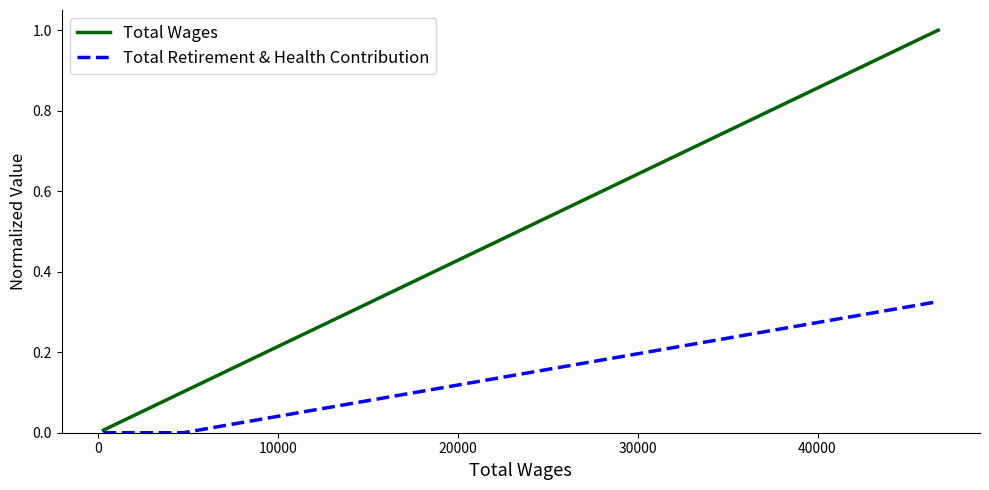

List the series in order of their peak value, lowest first.

Total Retirement & Health Contribution, Total Wages